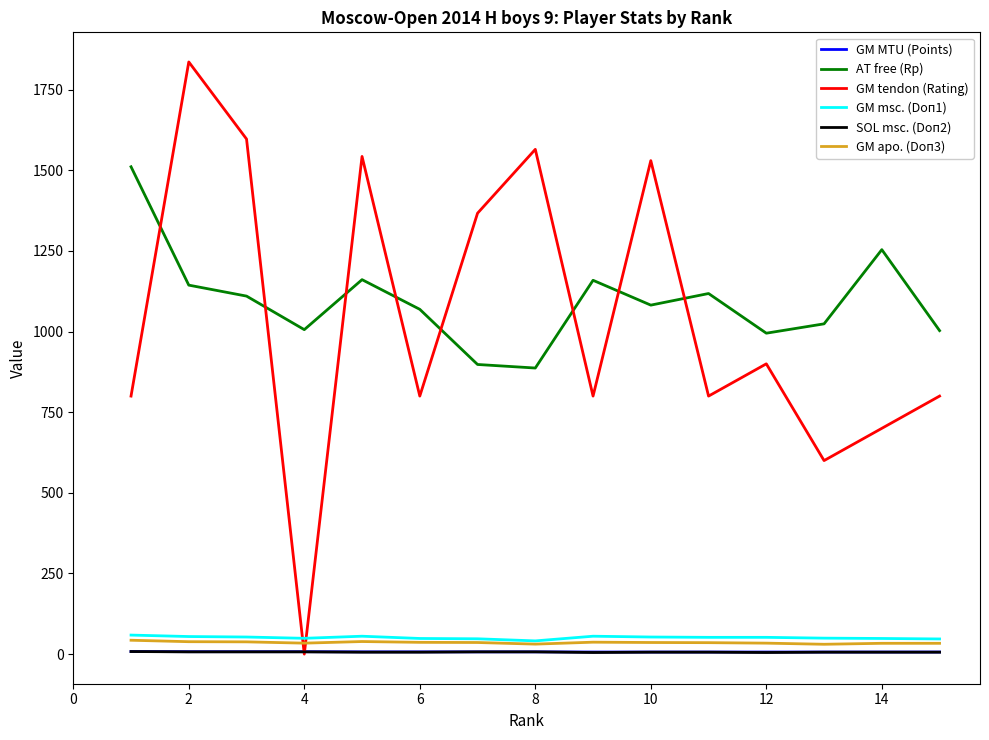

Which series has the largest range (max minus min)?

GM tendon (Rating)